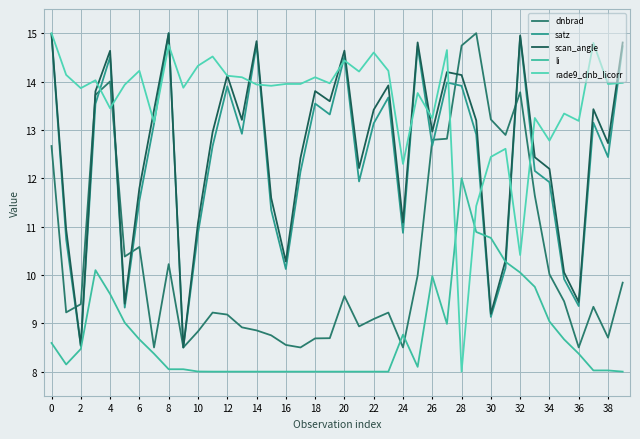

How many values in the rade9_dnb_licorr series exceed 13?

33